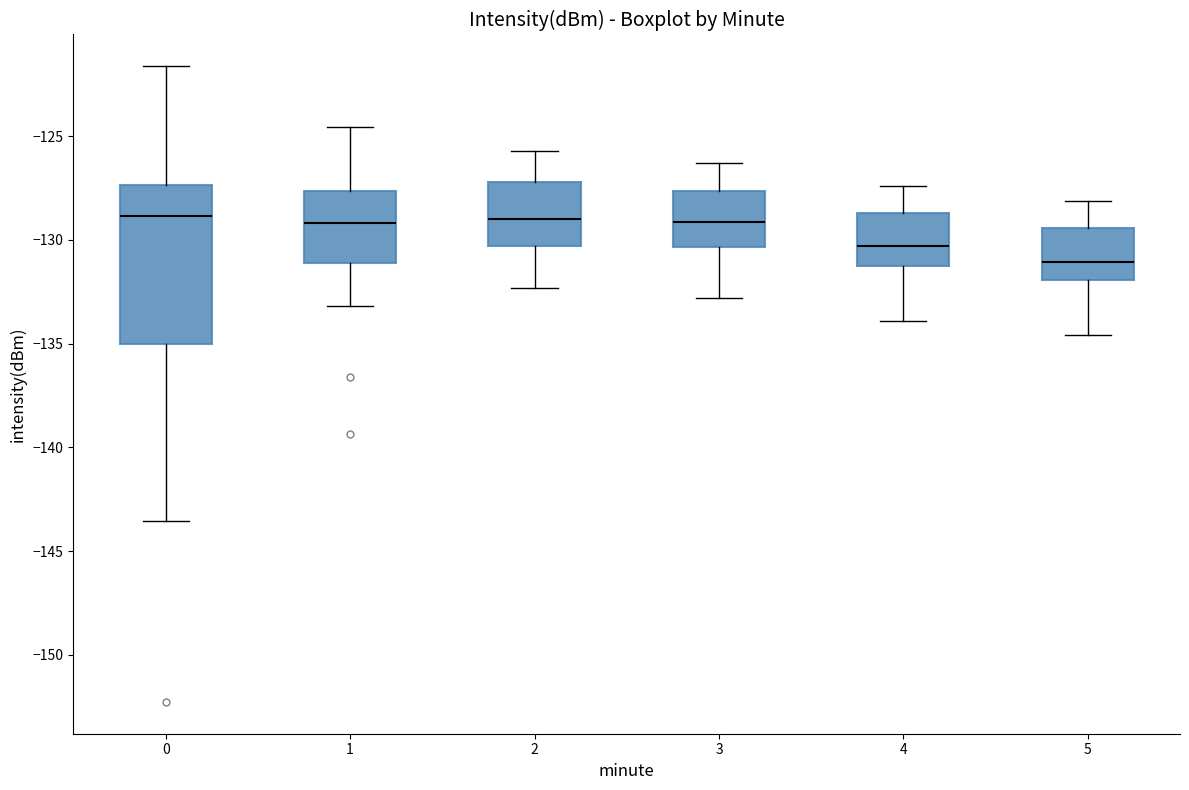

Where does the median line of the box at x = 2 sit on the y-axis? The values are not printed on the chart, so give them approximately, as read against the axis.

-129.0